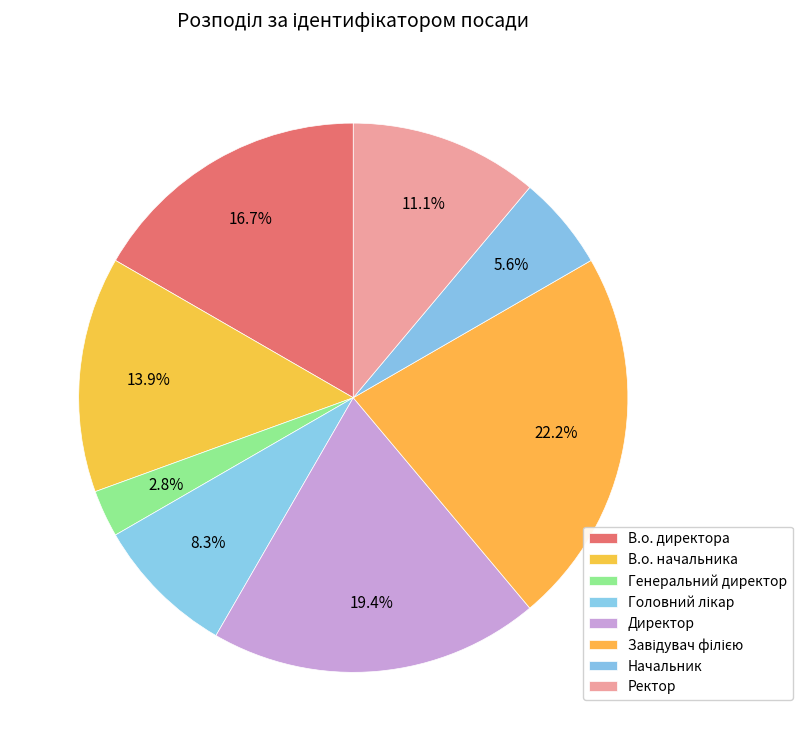

True or false: Завідувач філією accounts for 14% of the total.

False